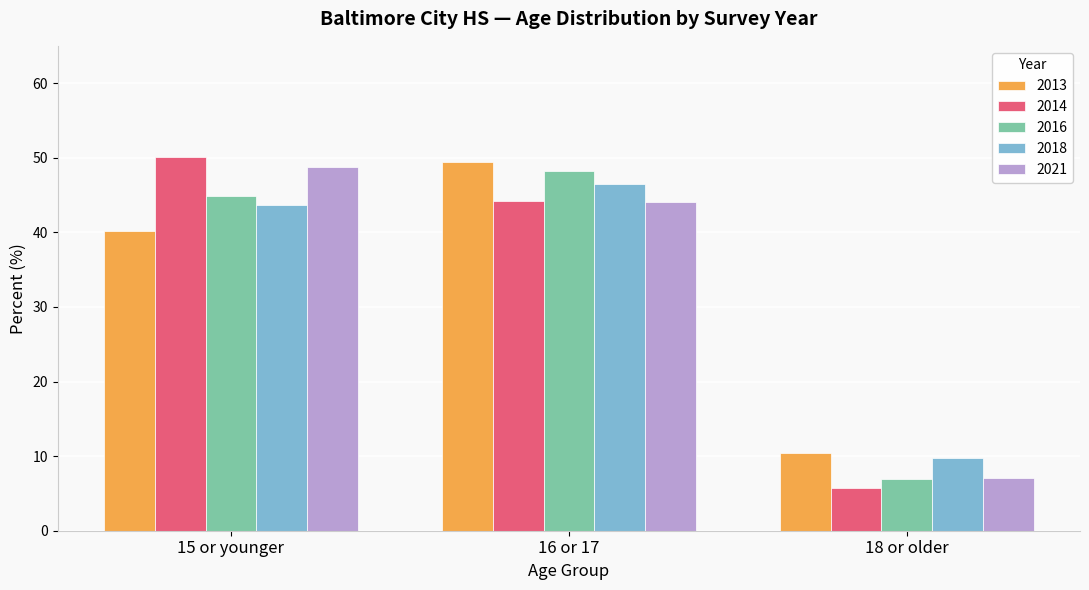

At how many categories does at least one series exceed 39?

2